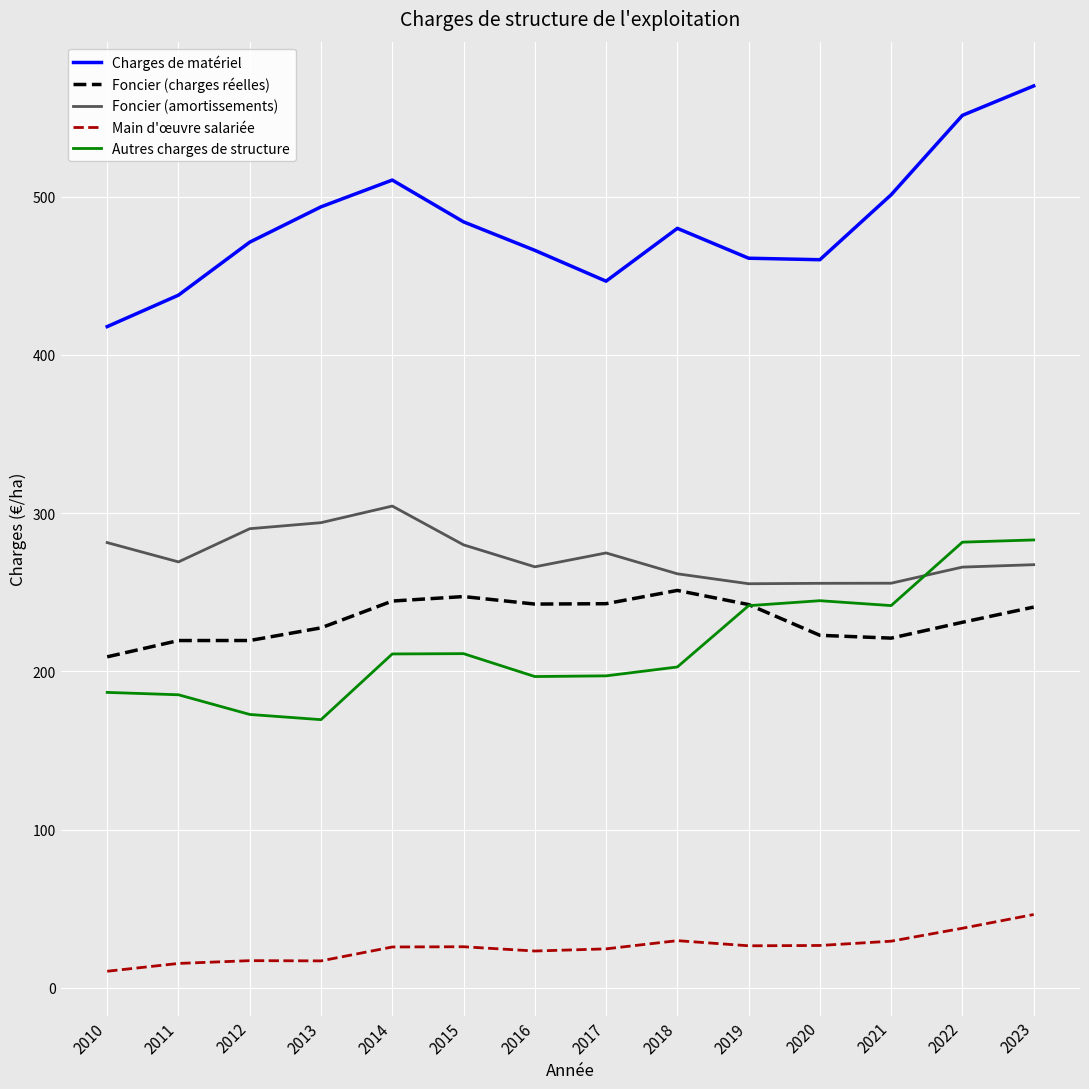

Which series has the largest range (max minus min)?

Charges de matériel